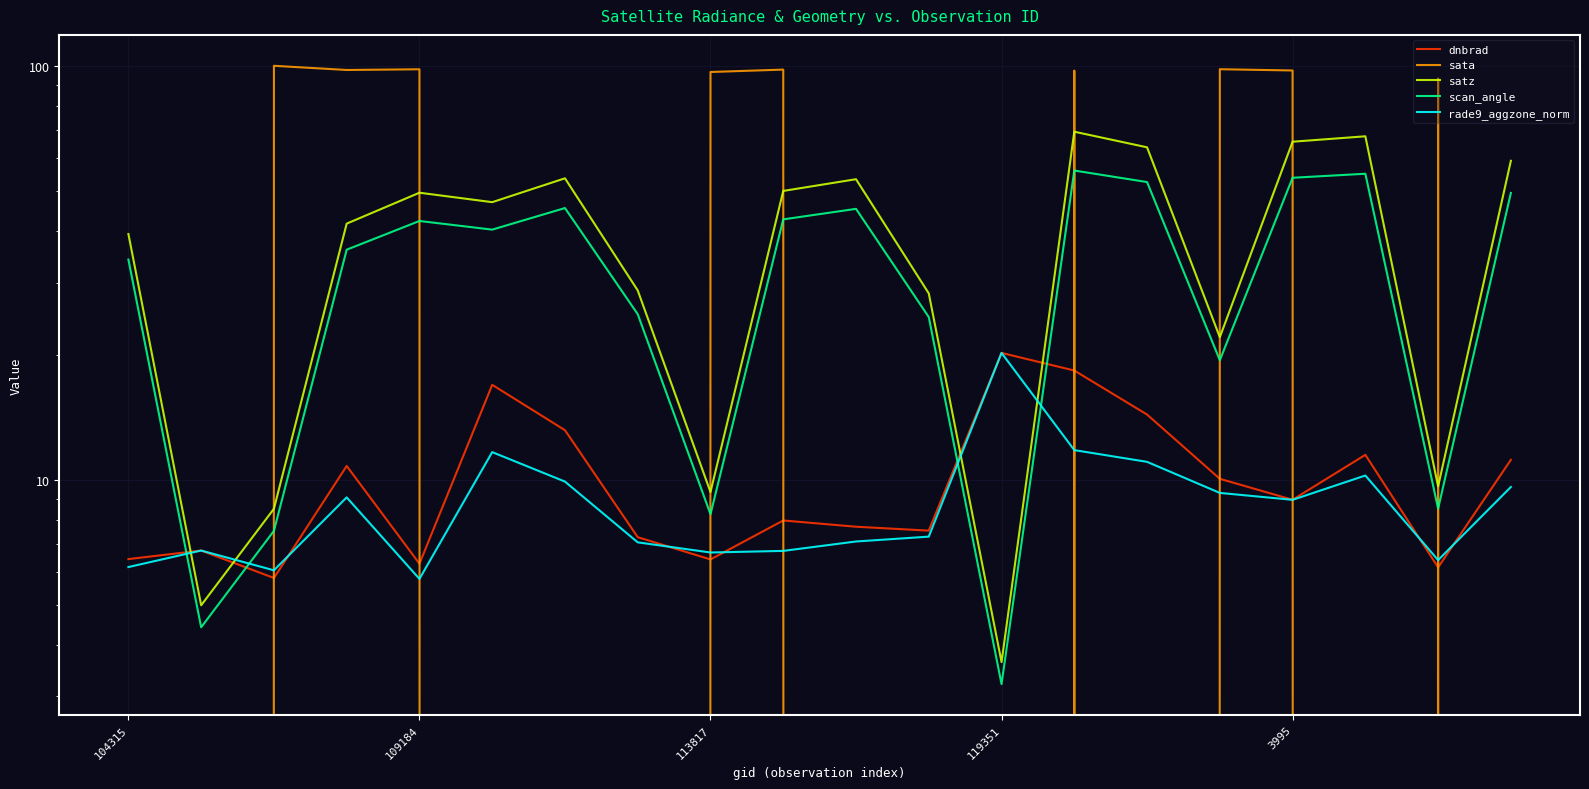

Which has a higher value, 15 or 13?

13